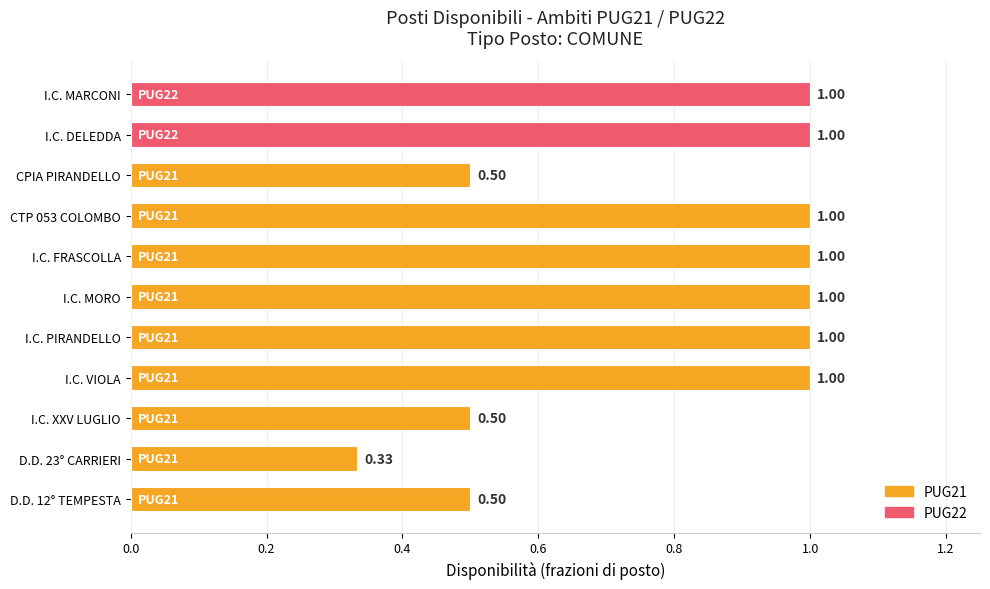

Which has a higher value, CPIA PIRANDELLO or I.C. MORO?

I.C. MORO